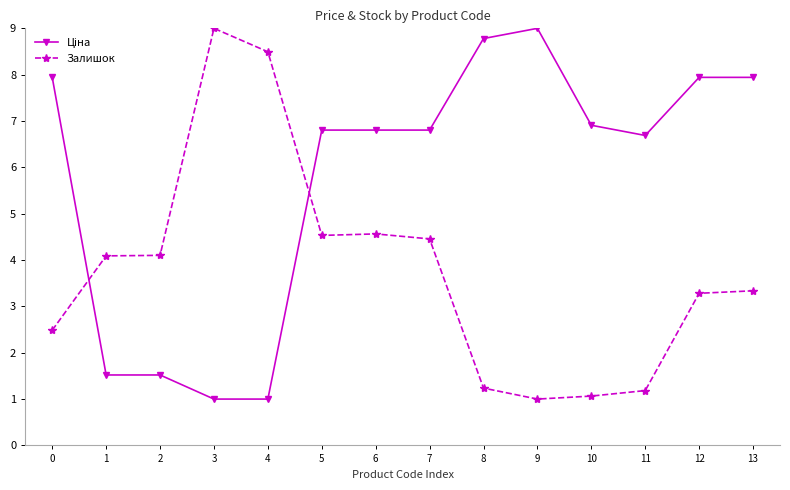

What is the maximum value shown in the chart?

9.0